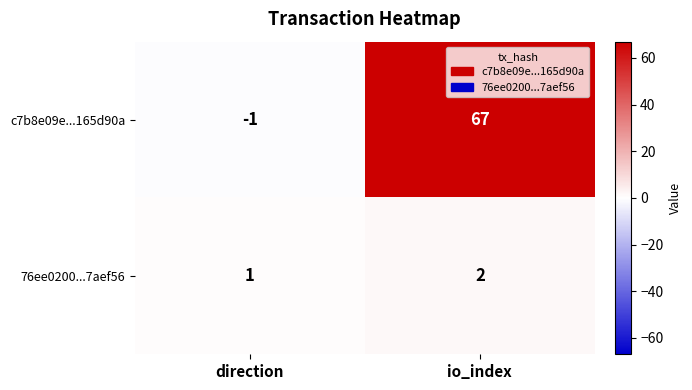

Reading left to right, extract all data points from this chart.

c7b8e09e...165d90a: direction=-1	io_index=67
76ee0200...7aef56: direction=1	io_index=2